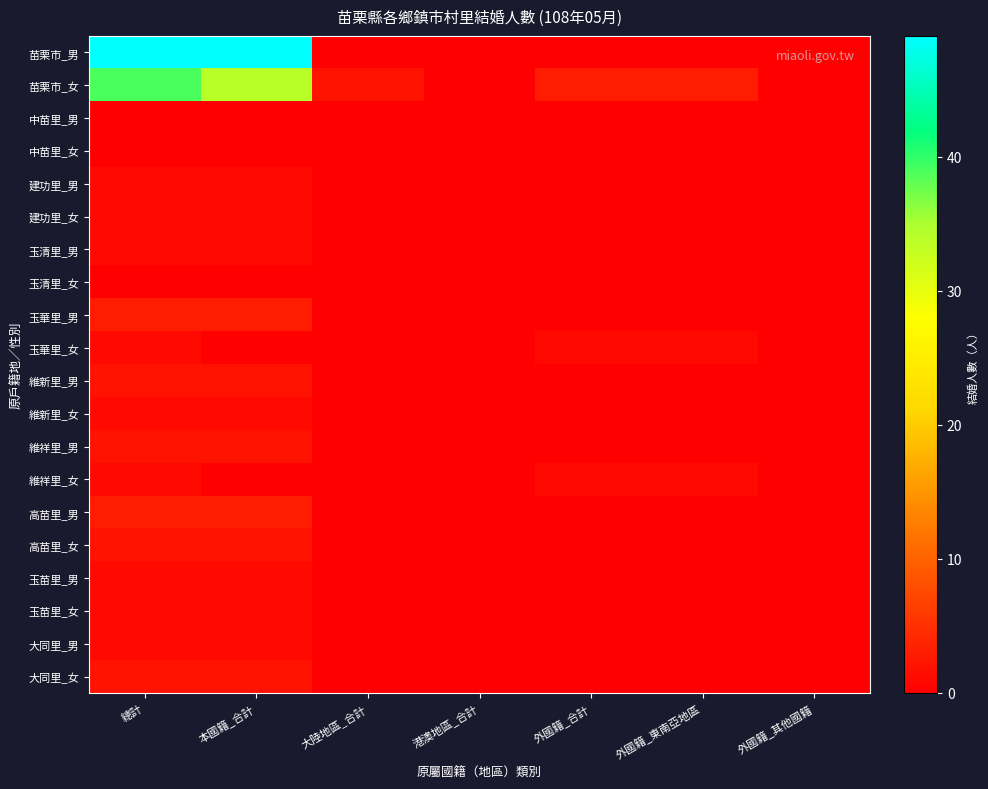

At 大陸地區_合計, list the series in order from smallest to largest.

苗栗市_男, 中苗里_男, 中苗里_女, 建功里_男, 建功里_女, 玉清里_男, 玉清里_女, 玉華里_男, 玉華里_女, 維新里_男, 維新里_女, 維祥里_男, 維祥里_女, 高苗里_男, 高苗里_女, 玉苗里_男, 玉苗里_女, 大同里_男, 大同里_女, 苗栗市_女